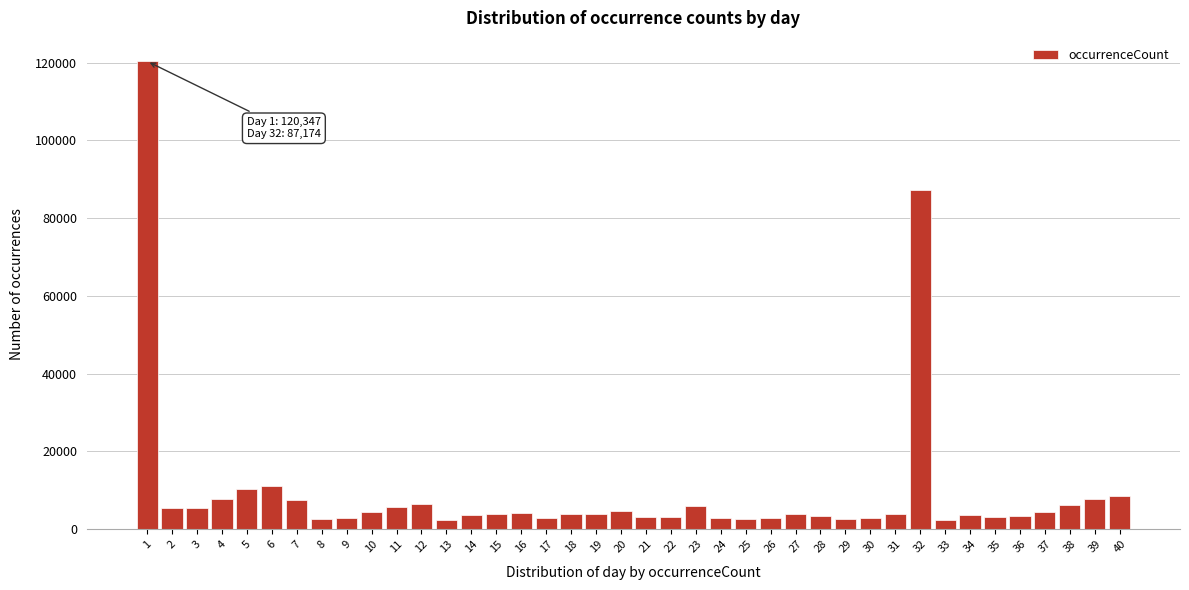

Approximately how many times larger is the value at 35 compared to 9?

1.1